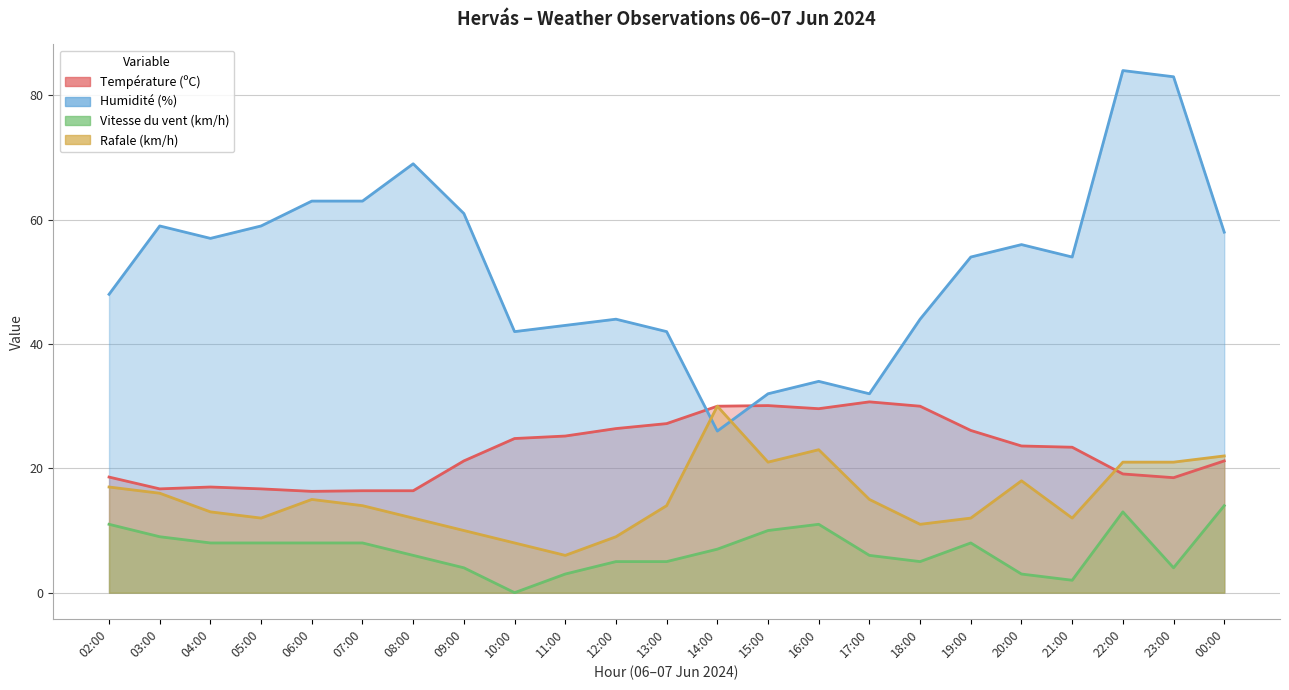

What is the minimum value for Rafale (km/h)?

6.0